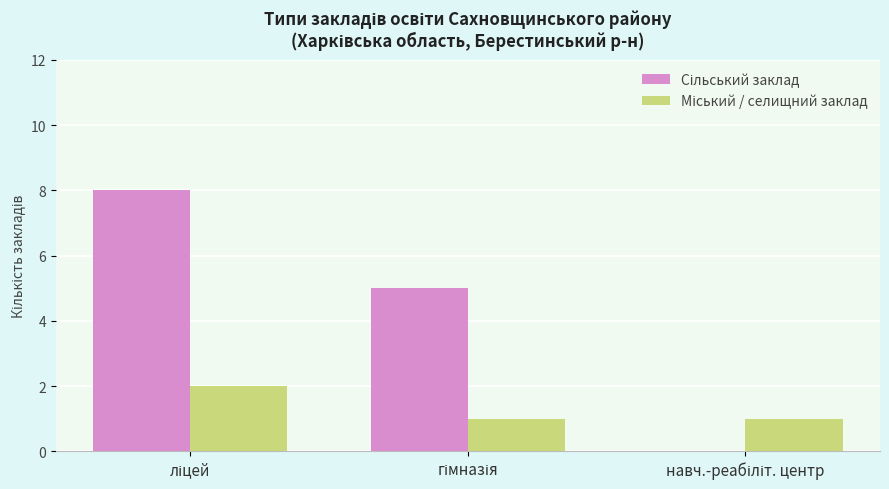

What is the greatest value displayed?

8